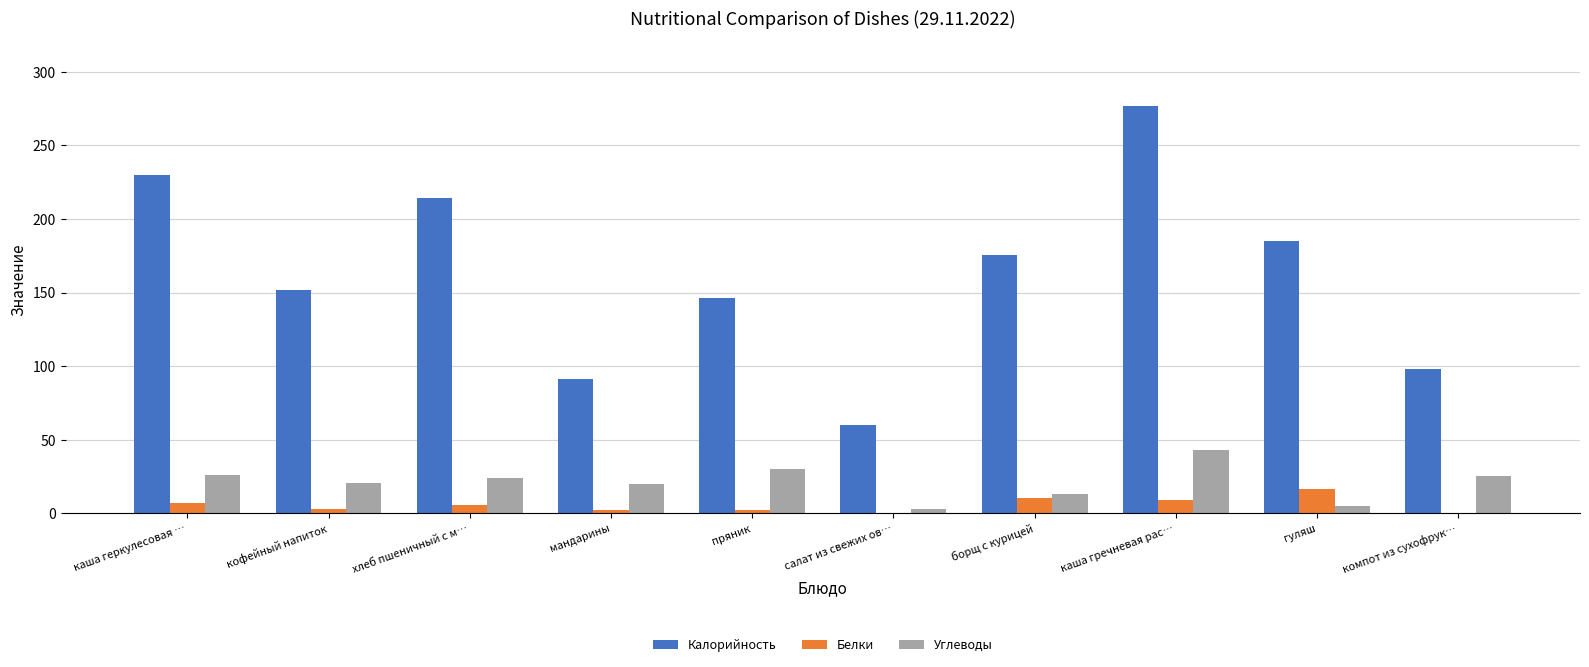

At which label is Калорийность closest to 168?

борщ с курицей